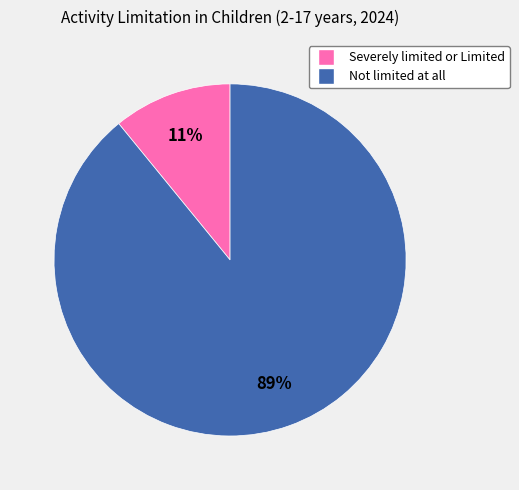

To the nearest percent, what portion does Severely limited or Limited represent?

11%